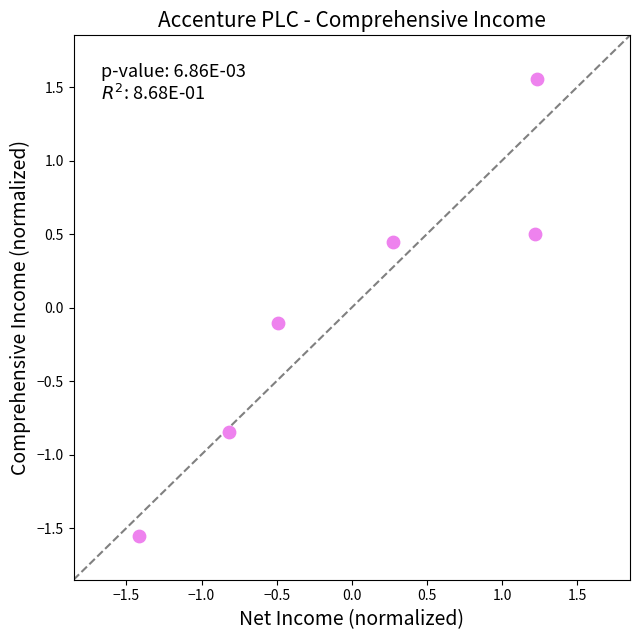

What is the range of X values (max minus min)?

2.7